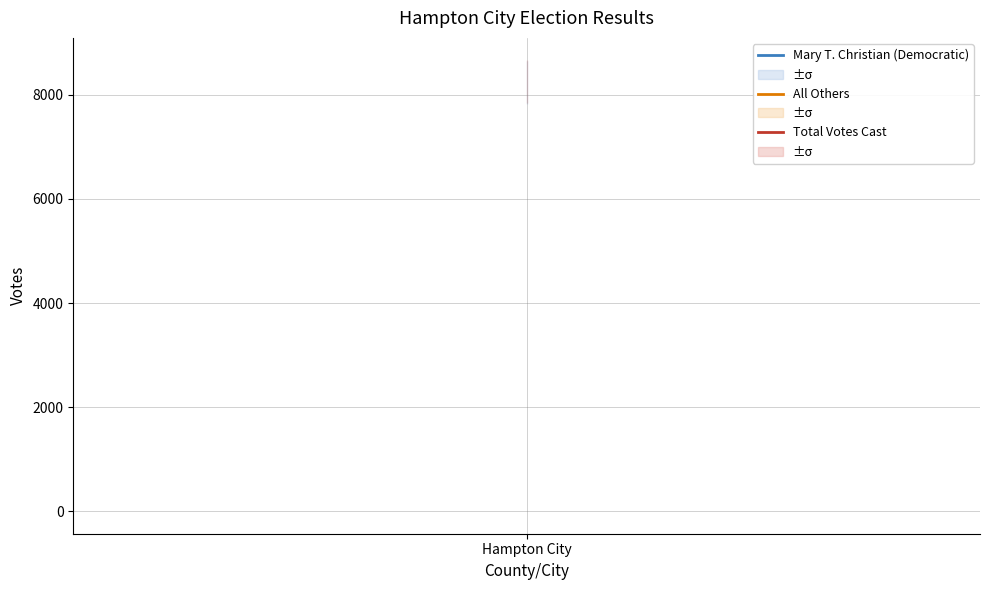

What is the average value of the Mary T. Christian (Democratic) series?

8242